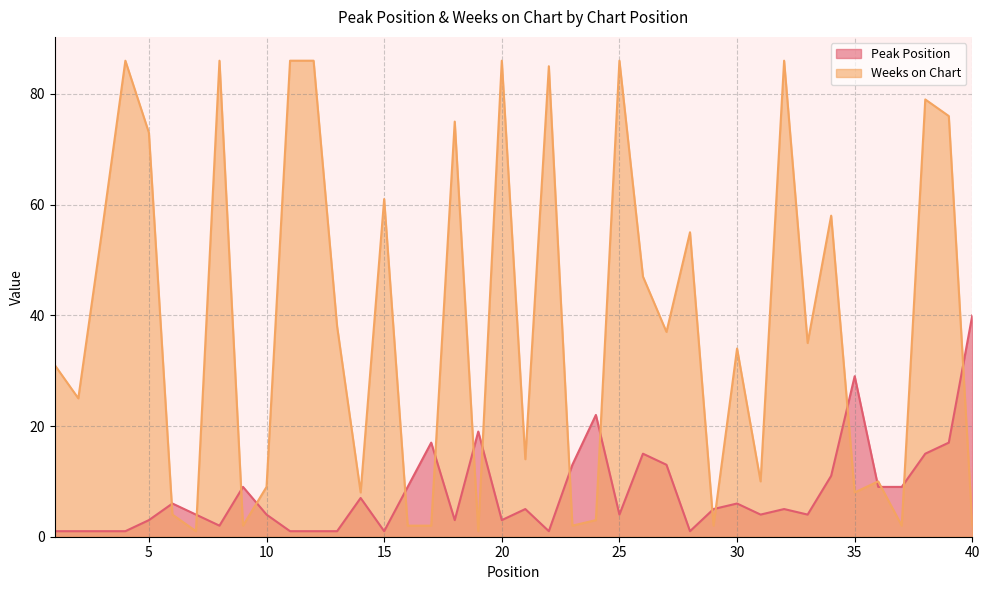

Which category has the highest value in the Weeks on Chart series?

4